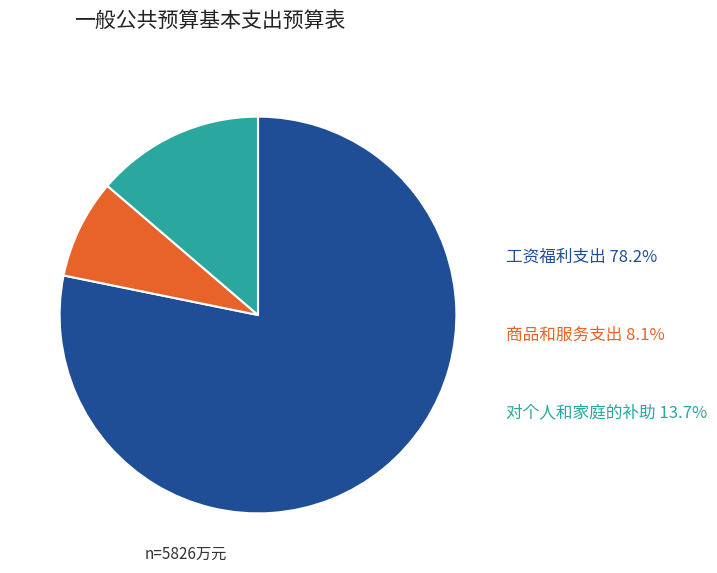

Does any single category account for the majority?

Yes